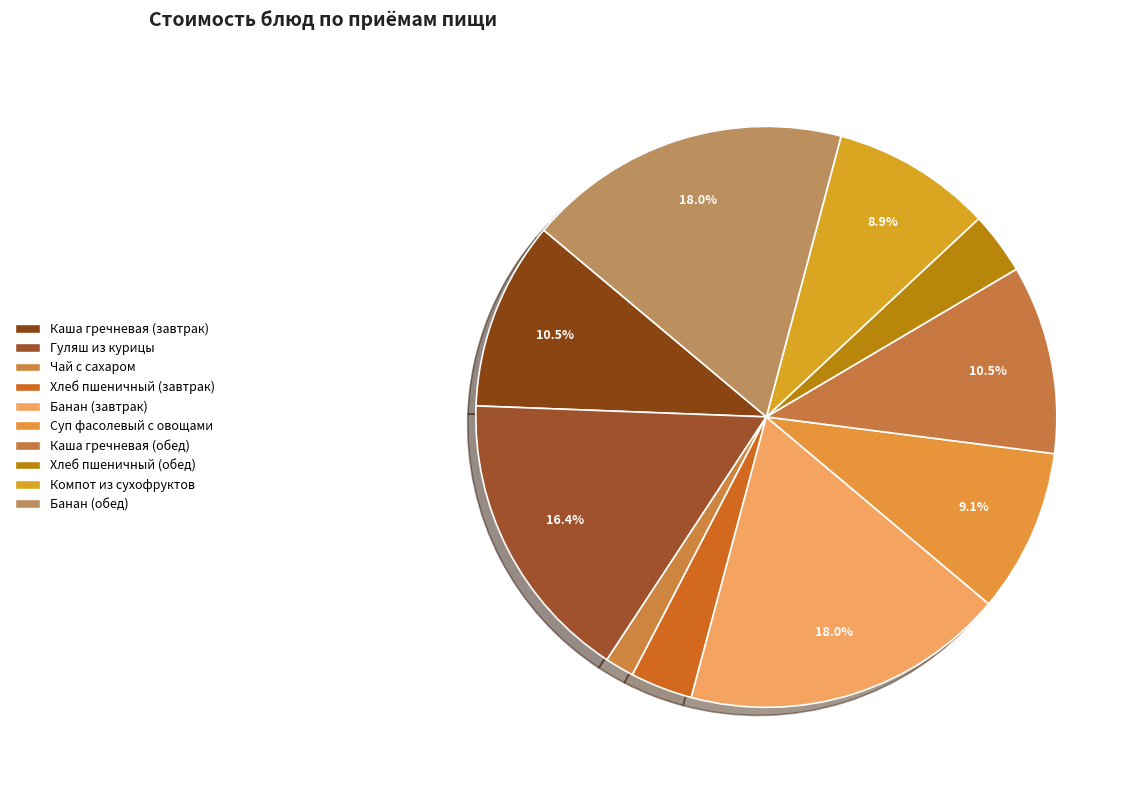

To the nearest percent, what is the difference between the largest and smallest slice percentages?

16%